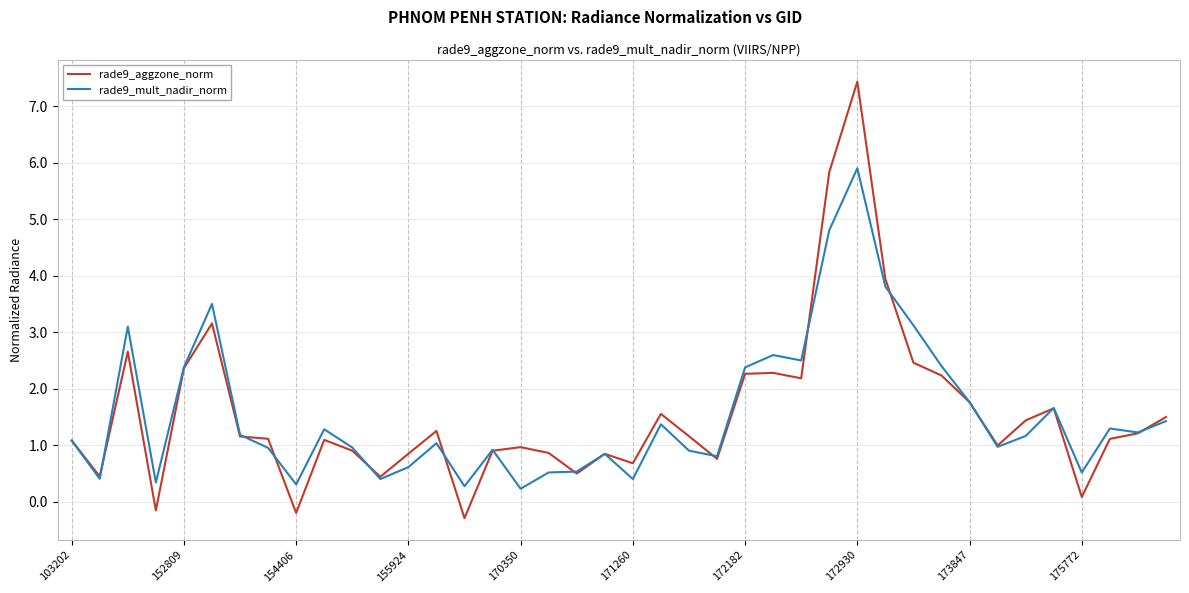

What is the average value of the rade9_aggzone_norm series?

1.6